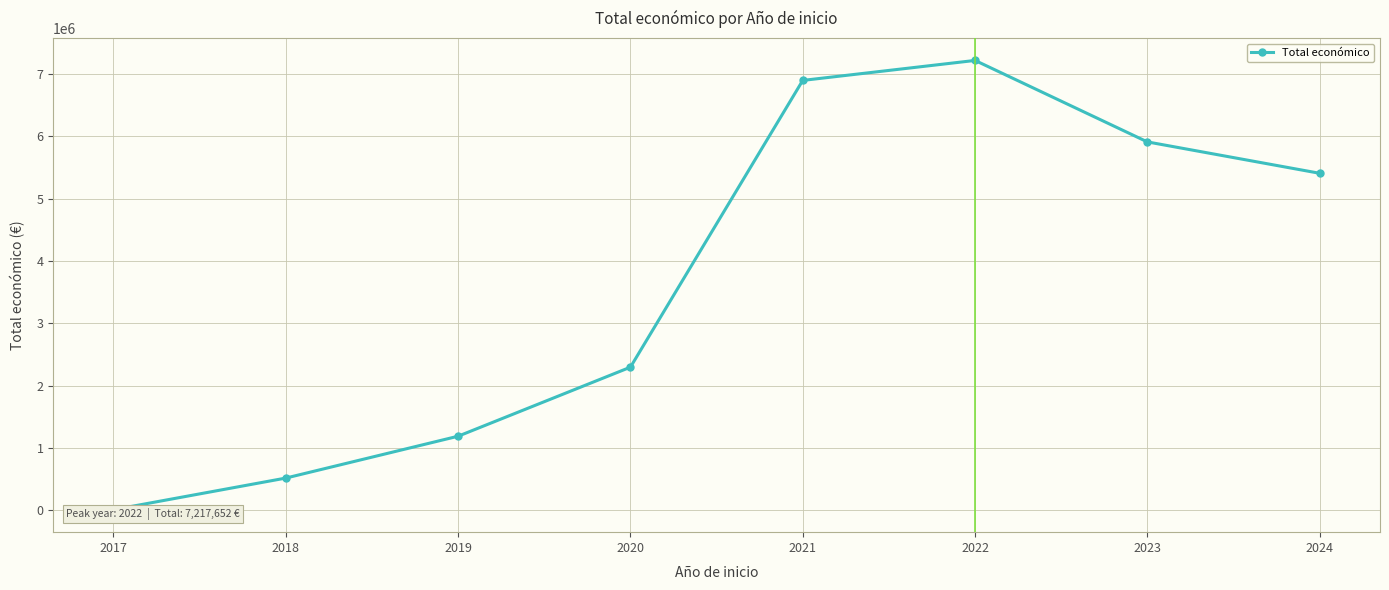

Which category has the lowest value across all series?

2017